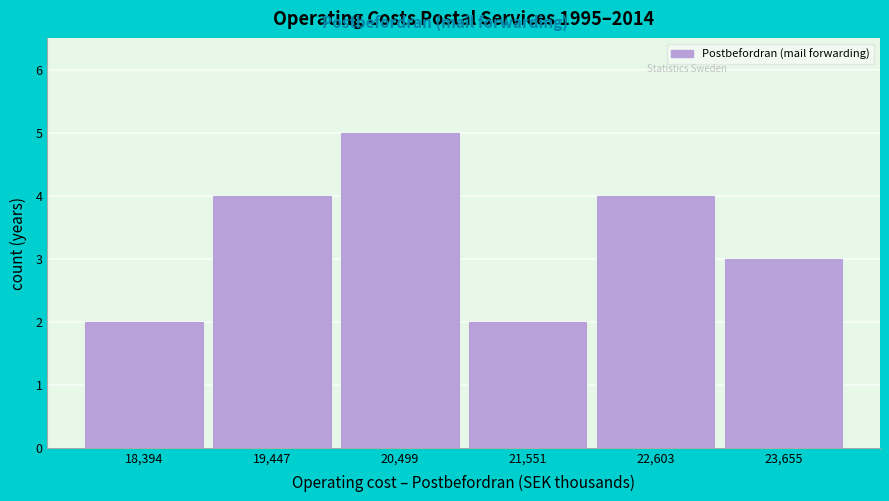

Which range on the x-axis has the tallest bar?

20000 to 21000